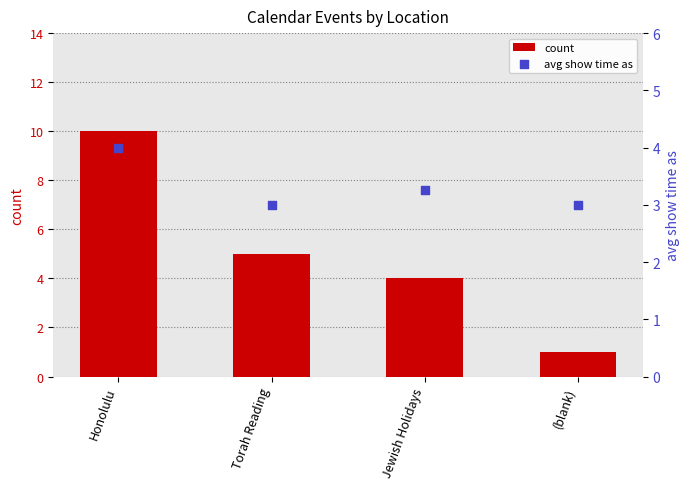

Which series contains the lowest Y value?

count